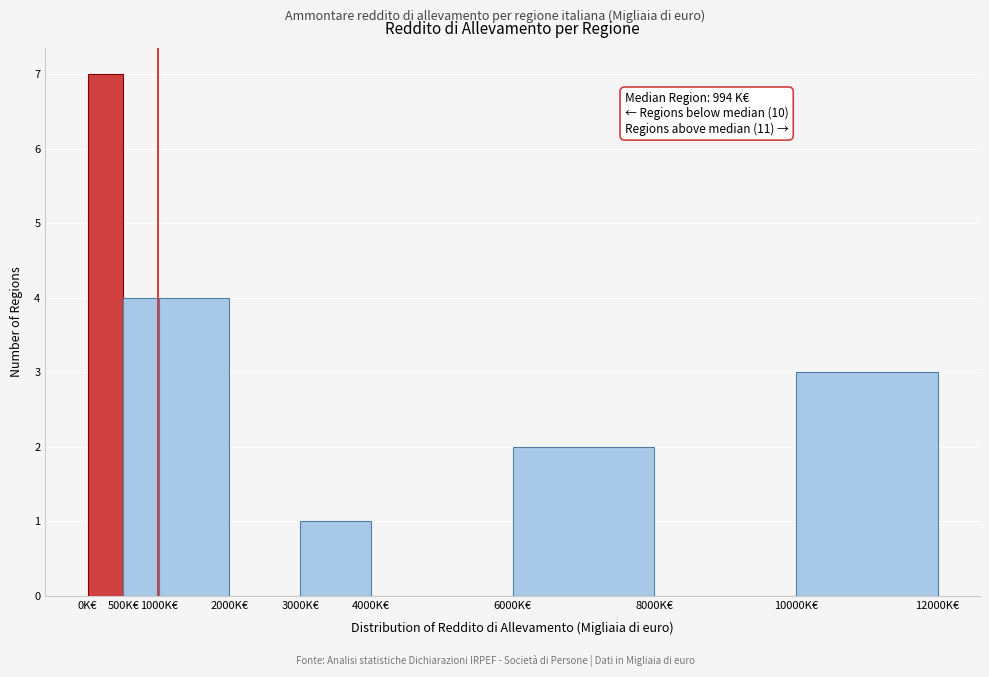

Which range on the x-axis has the tallest bar?

0 to 500